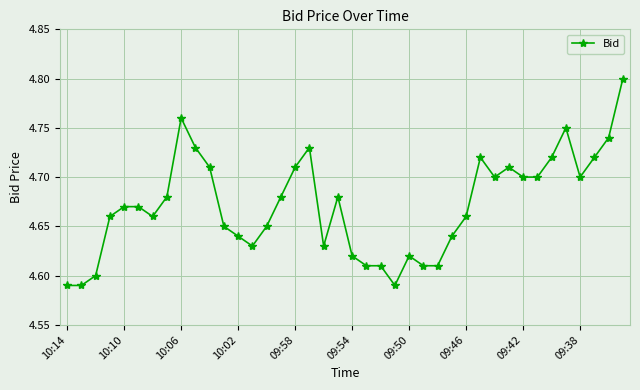

Count the values in the range 4 to 5.

40